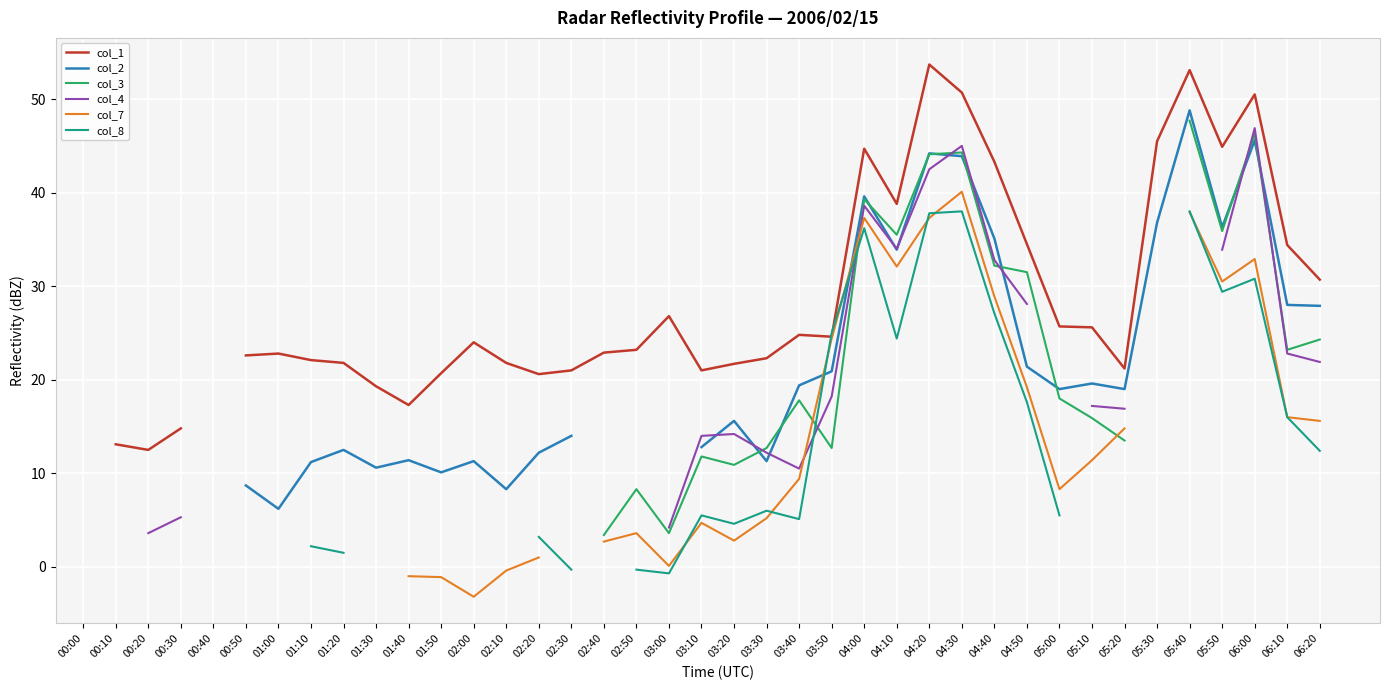

How many lines are shown in the chart?

6